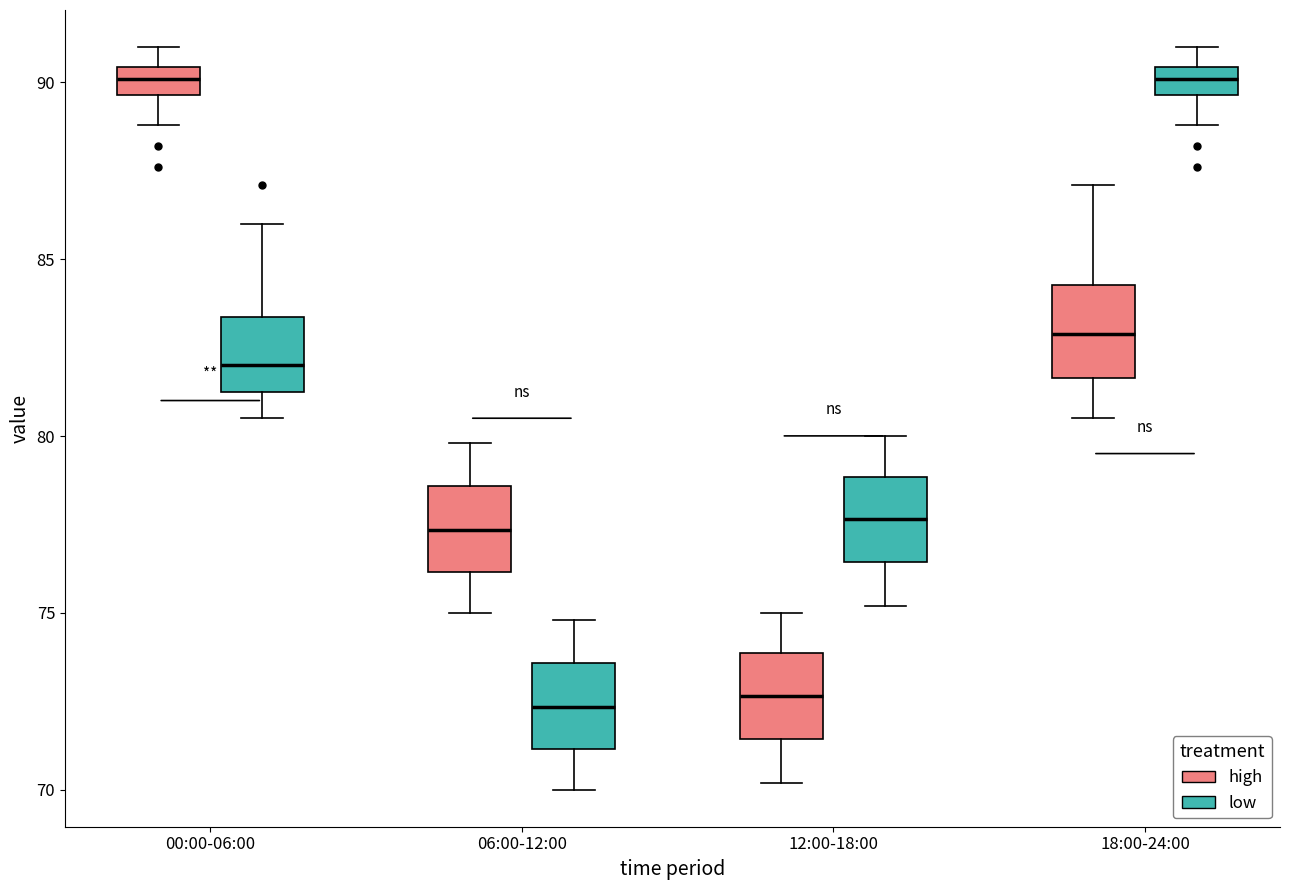

Where does the upper whisker of the box for 06:00-12:00 (low) end on the y-axis? The values are not printed on the chart, so give them approximately, as read against the axis.

75.0